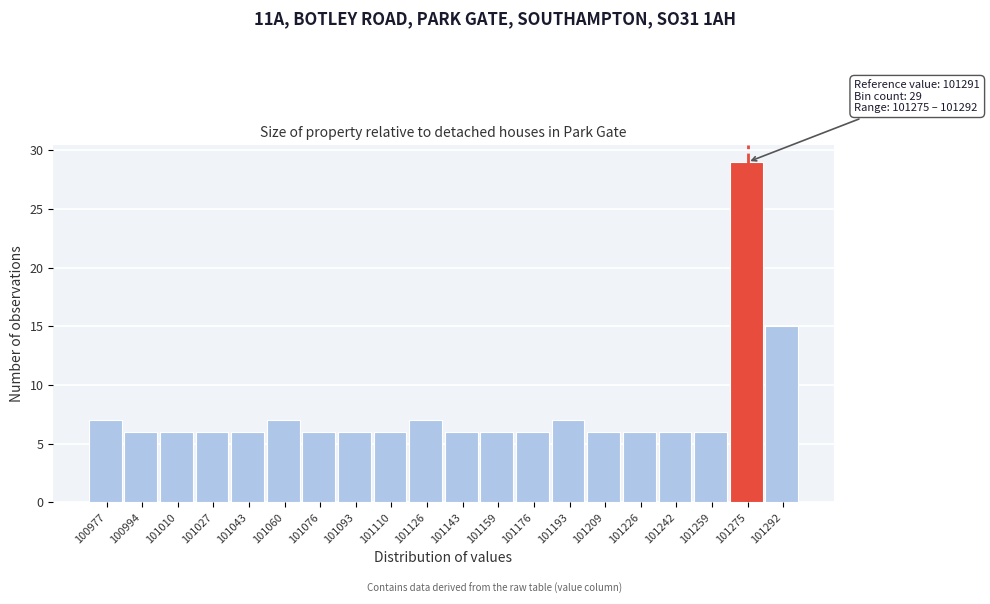

Reading left to right, list all the values displayed in this chart.

100977=7	100994=6	101010=6	101027=6	101043=6	101060=7	101076=6	101093=6	101110=6	101126=7	101143=6	101159=6	101176=6	101193=7	101209=6	101226=6	101242=6	101259=6	101275=29	101292=15